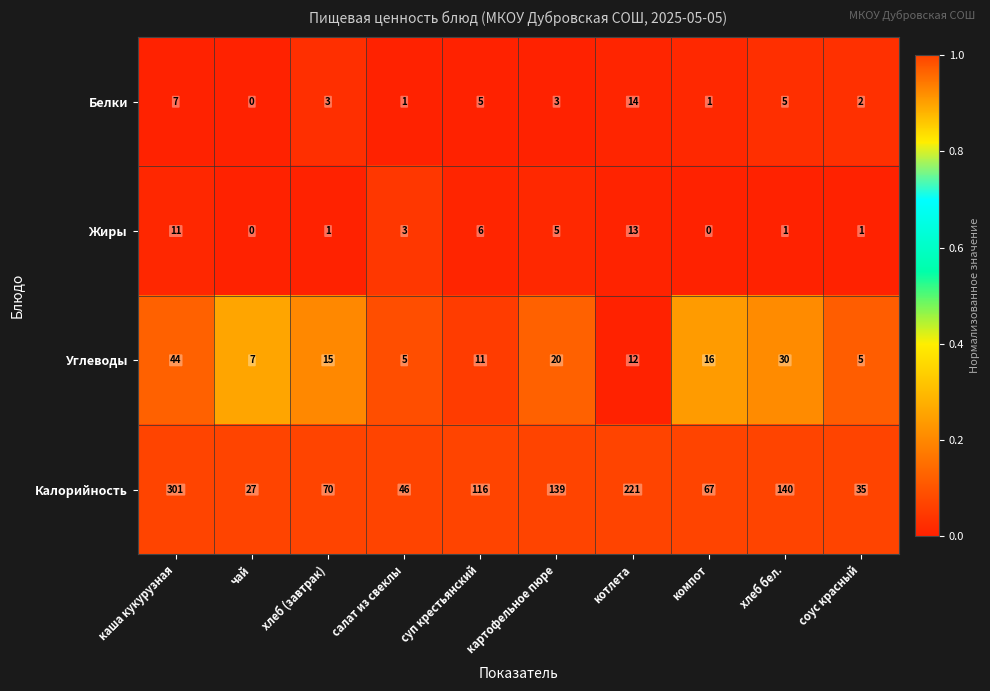

What is the highest value of the Жиры series?

13